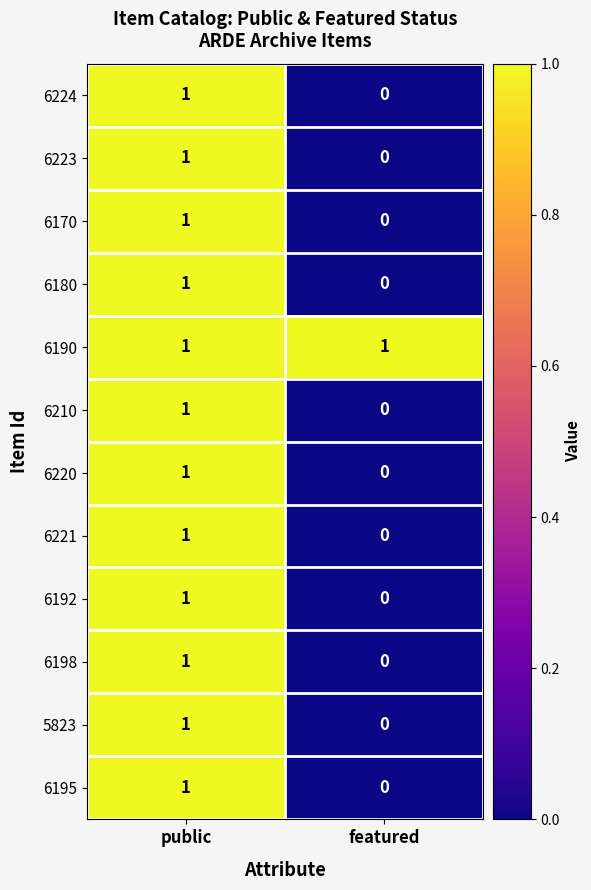

List the labels in order of 6180 value, largest first.

public, featured